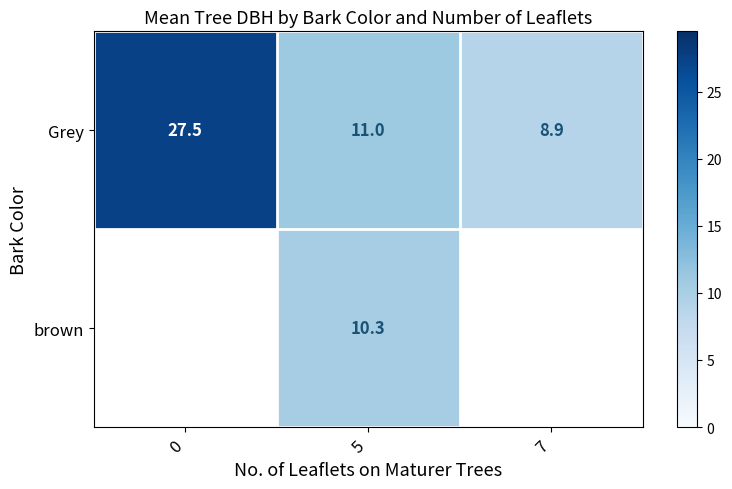

How many distinct data groups are displayed?

2